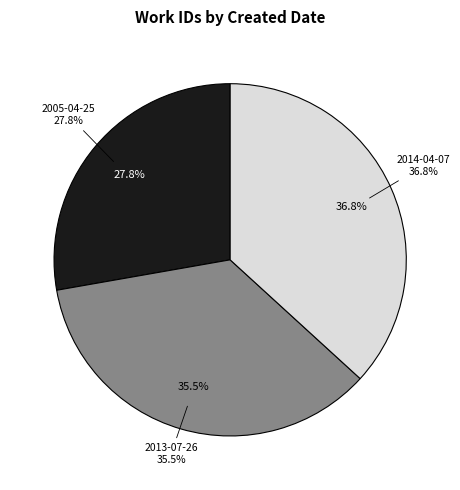

To the nearest percent, what is the difference between the 2014-04-07 and 2005-04-25 slice percentages?

9%